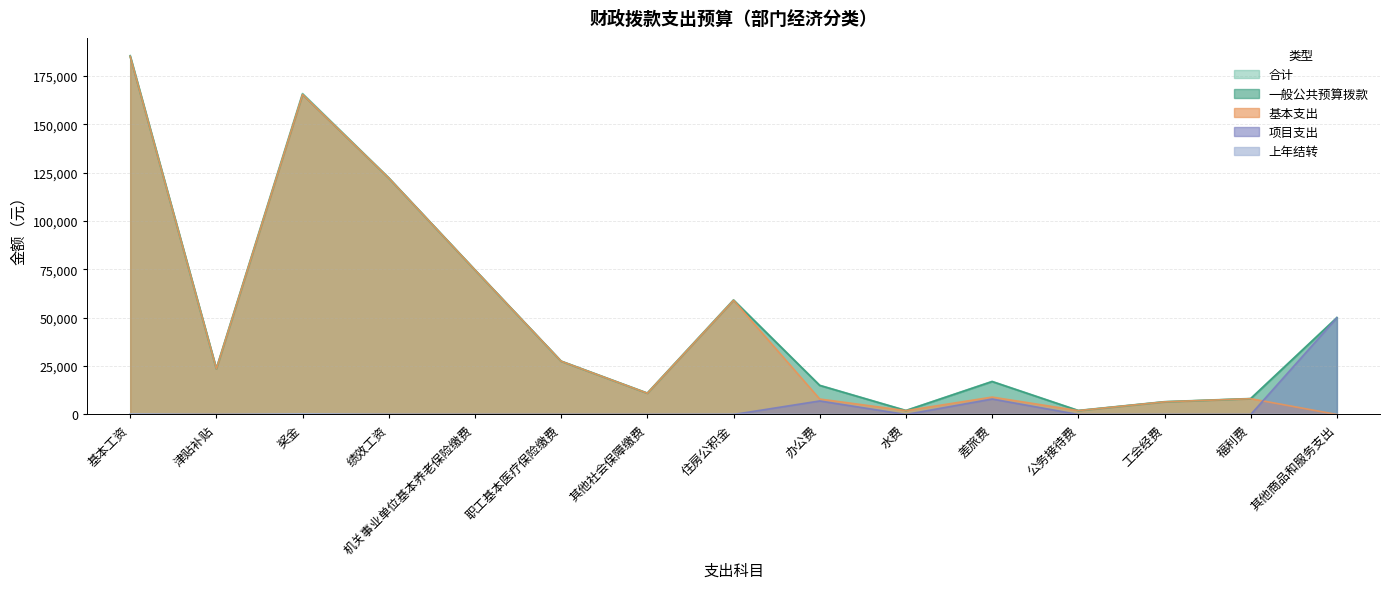

What are all the series names shown in the legend?

合计, 一般公共预算拨款, 基本支出, 项目支出, 上年结转